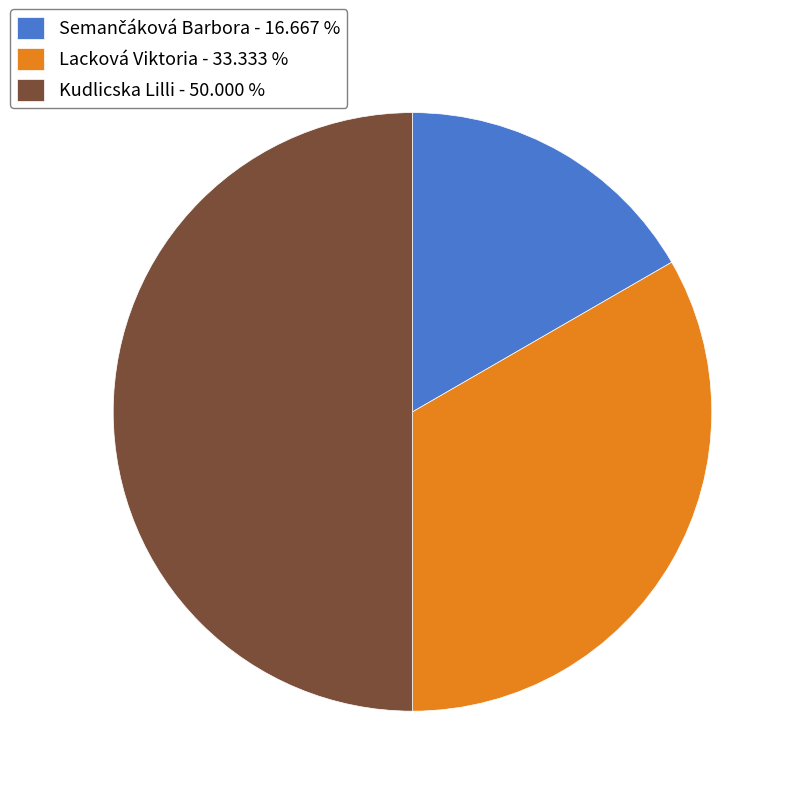

Approximately how many times larger is the value at Lacková Viktoria - 33.333 % compared to Kudlicska Lilli - 50.000 %?

0.7